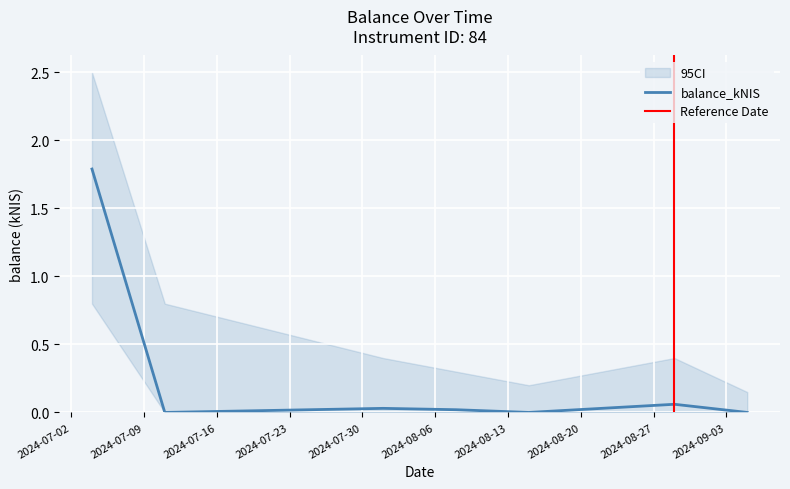

The chart shows a value of 1.2 at 2024-07-11. True or false?

False